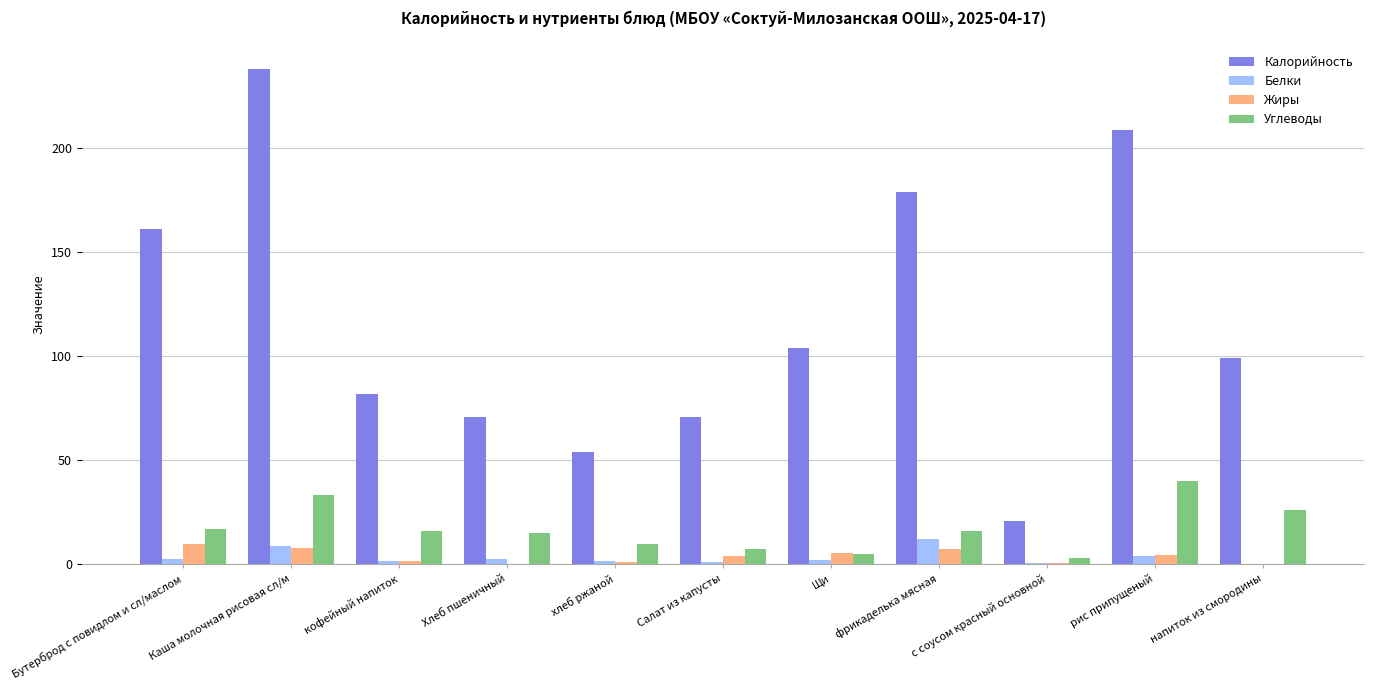

True or false: Калорийность has a value of 21.0 at с соусом красный основной.

True